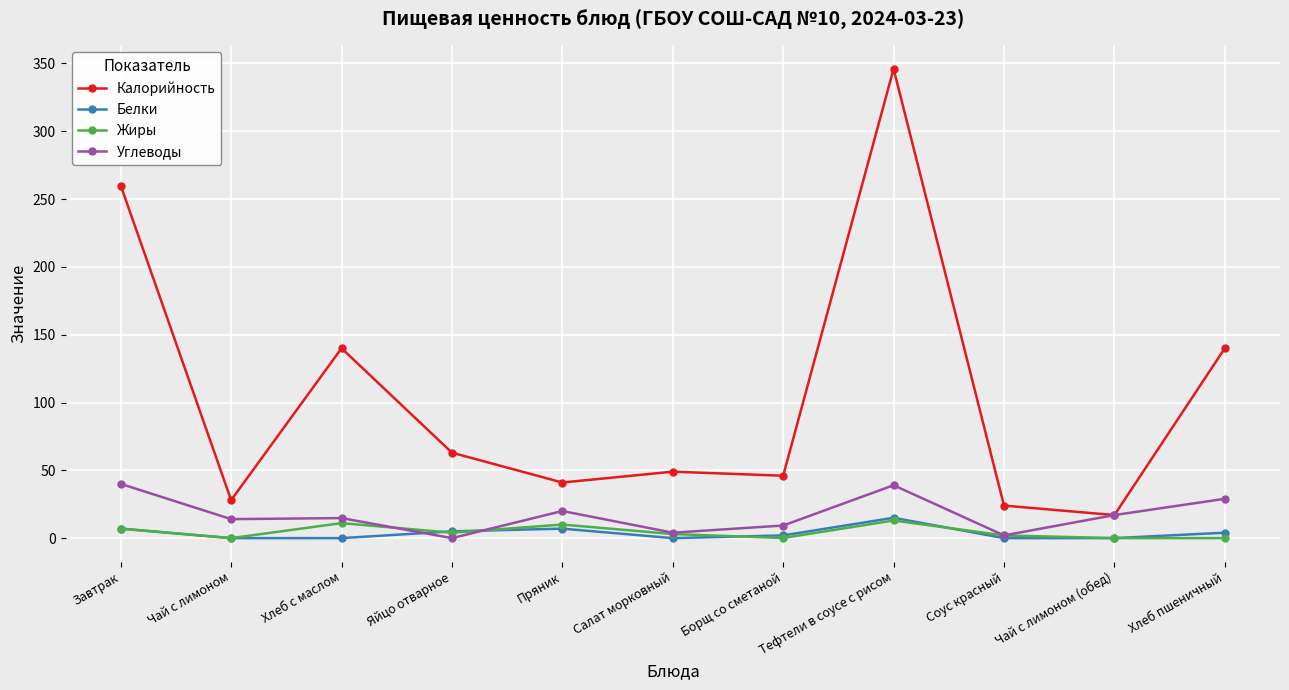

Between Яйцо отварное and Чай с лимоном (обед), which series saw the biggest shift?

Калорийность